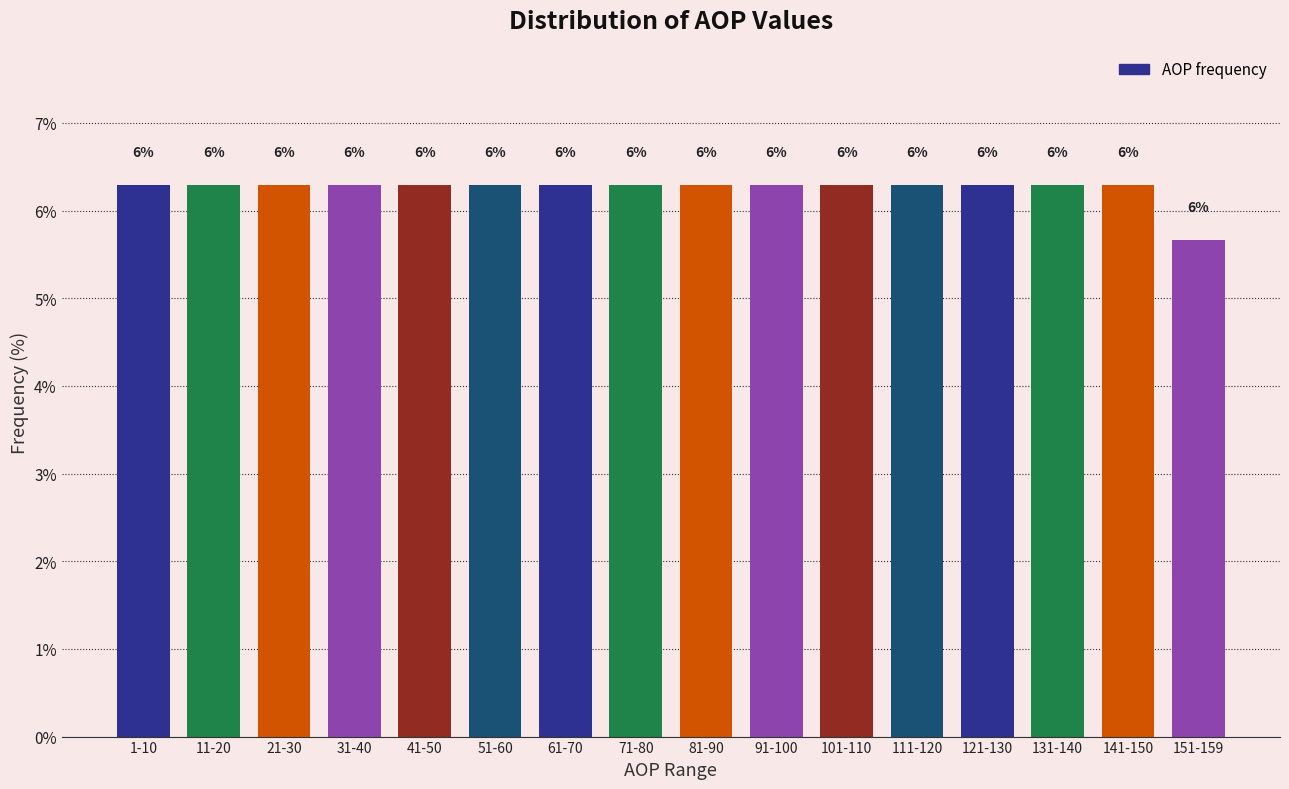

Are the bars horizontal?

No